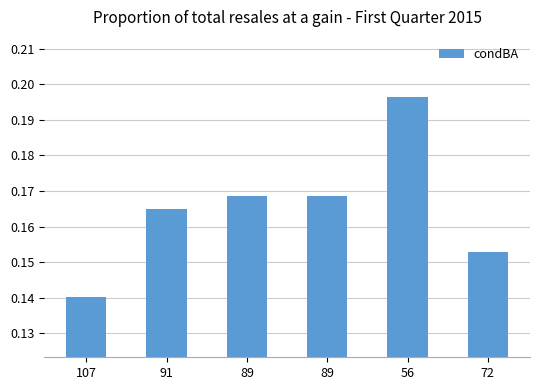

What is the value of the 4th bar from the left?

0.2